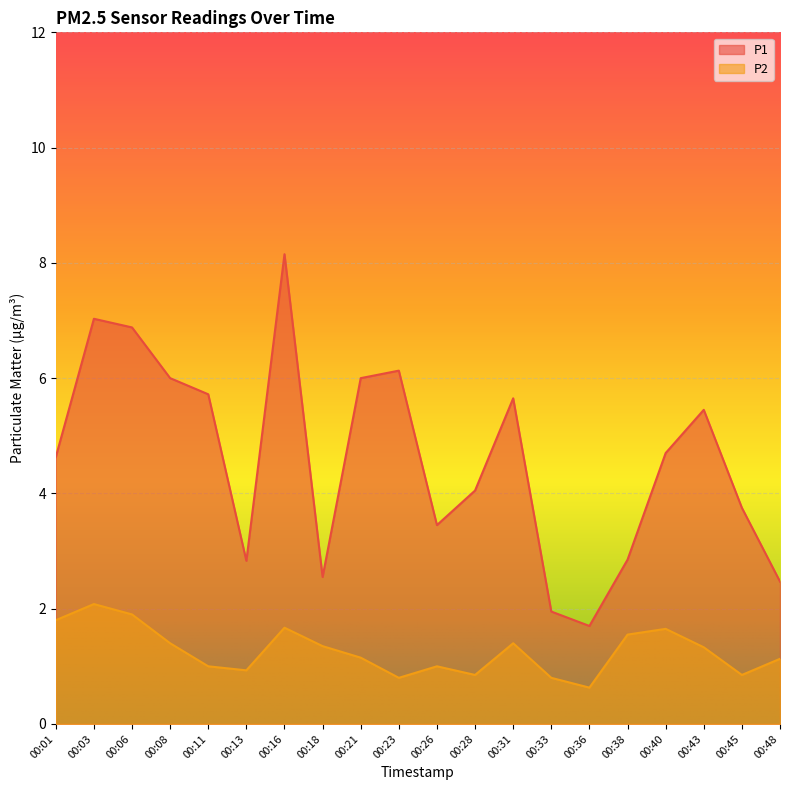

Between 00:43 and 00:48, which series saw the biggest shift?

P1